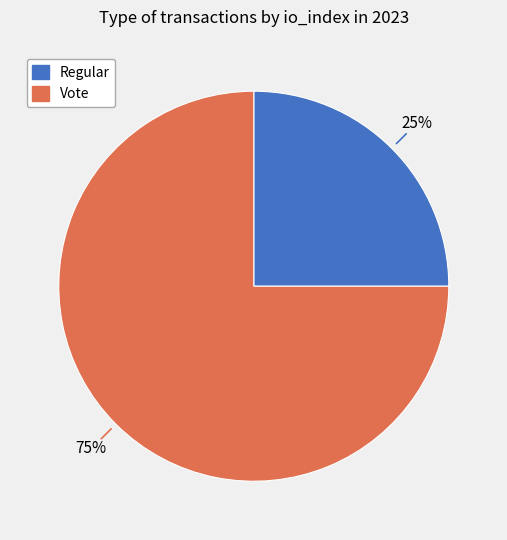

Is there a majority slice in this chart?

Yes